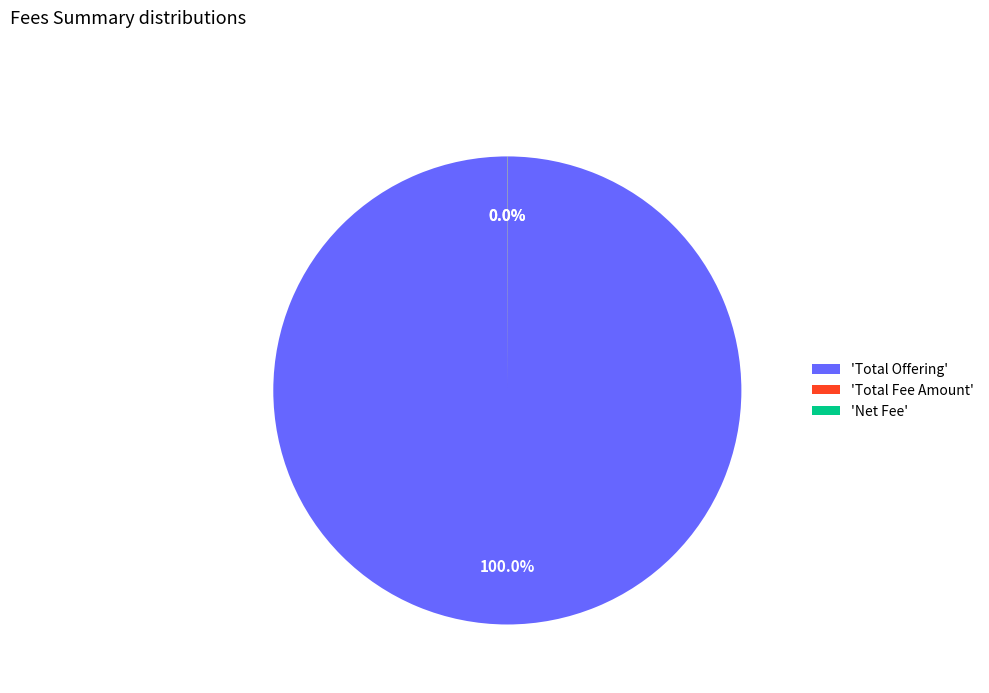

Which category has the biggest portion of the pie?

'Total Offering'